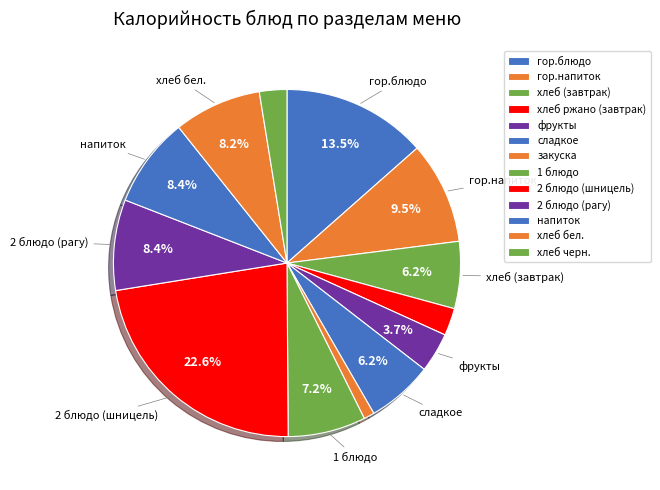

What percentage is the хлеб ржано (завтрак) slice, to the nearest percent?

3%